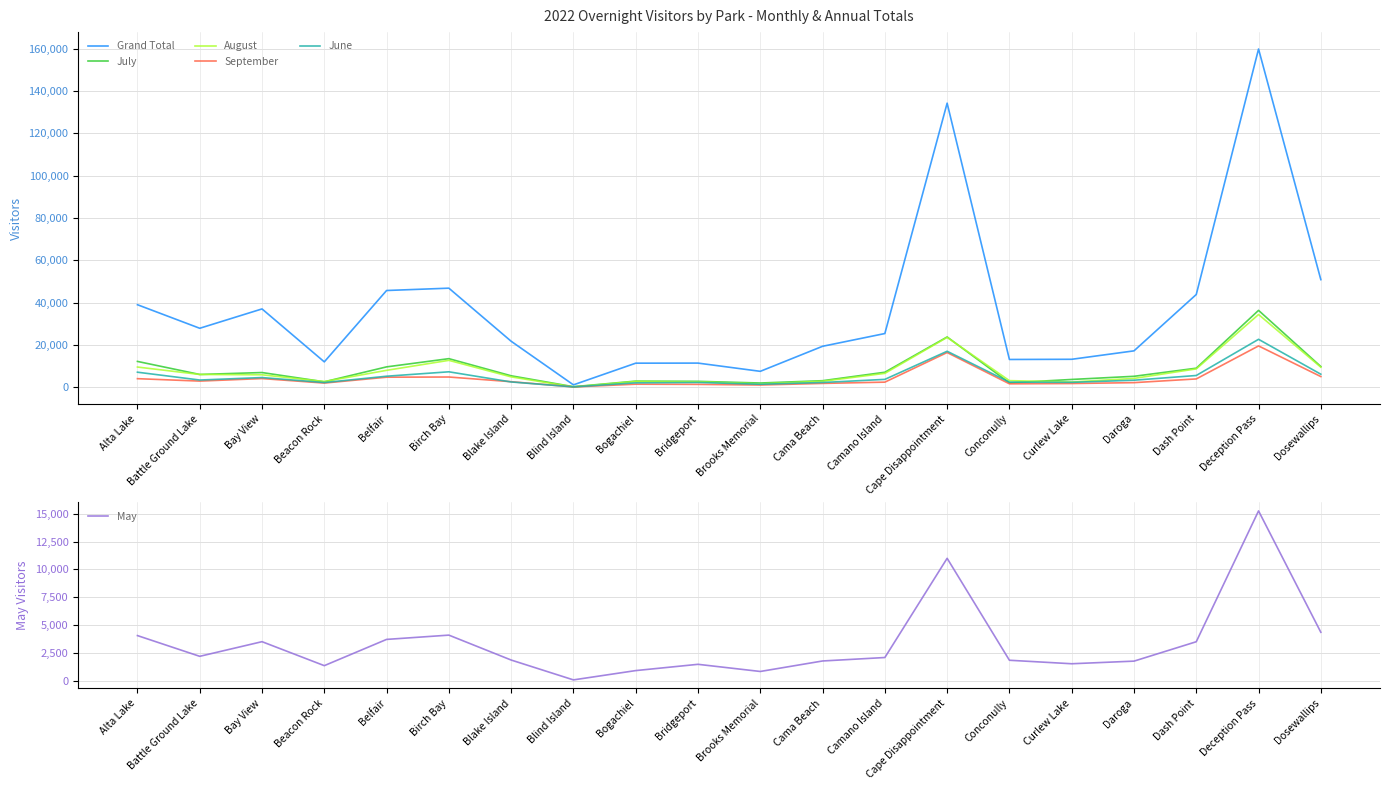

What is the average value of the May series?

3357